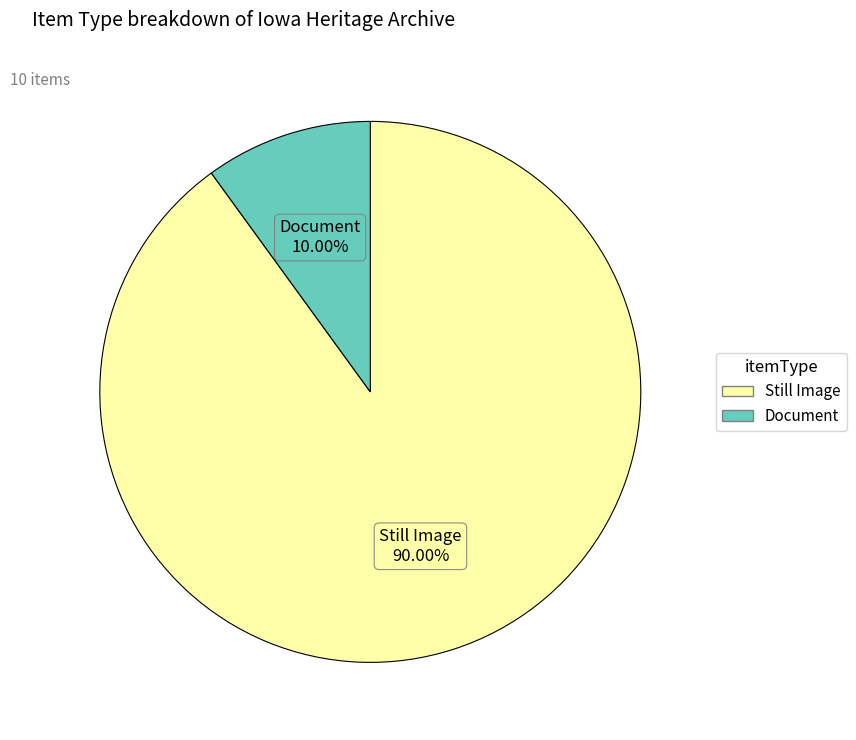

Which has a higher value, Still Image or Document?

Still Image